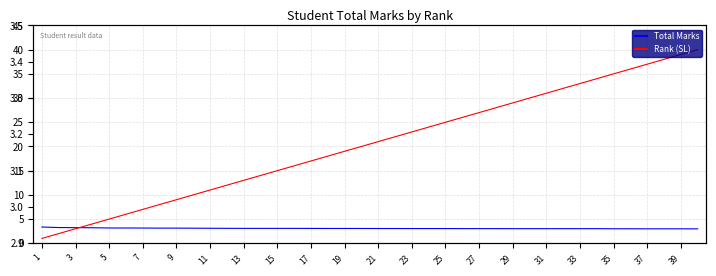

Which series ends up on top after the final intersection of Total Marks and Rank (SL)?

Rank (SL)